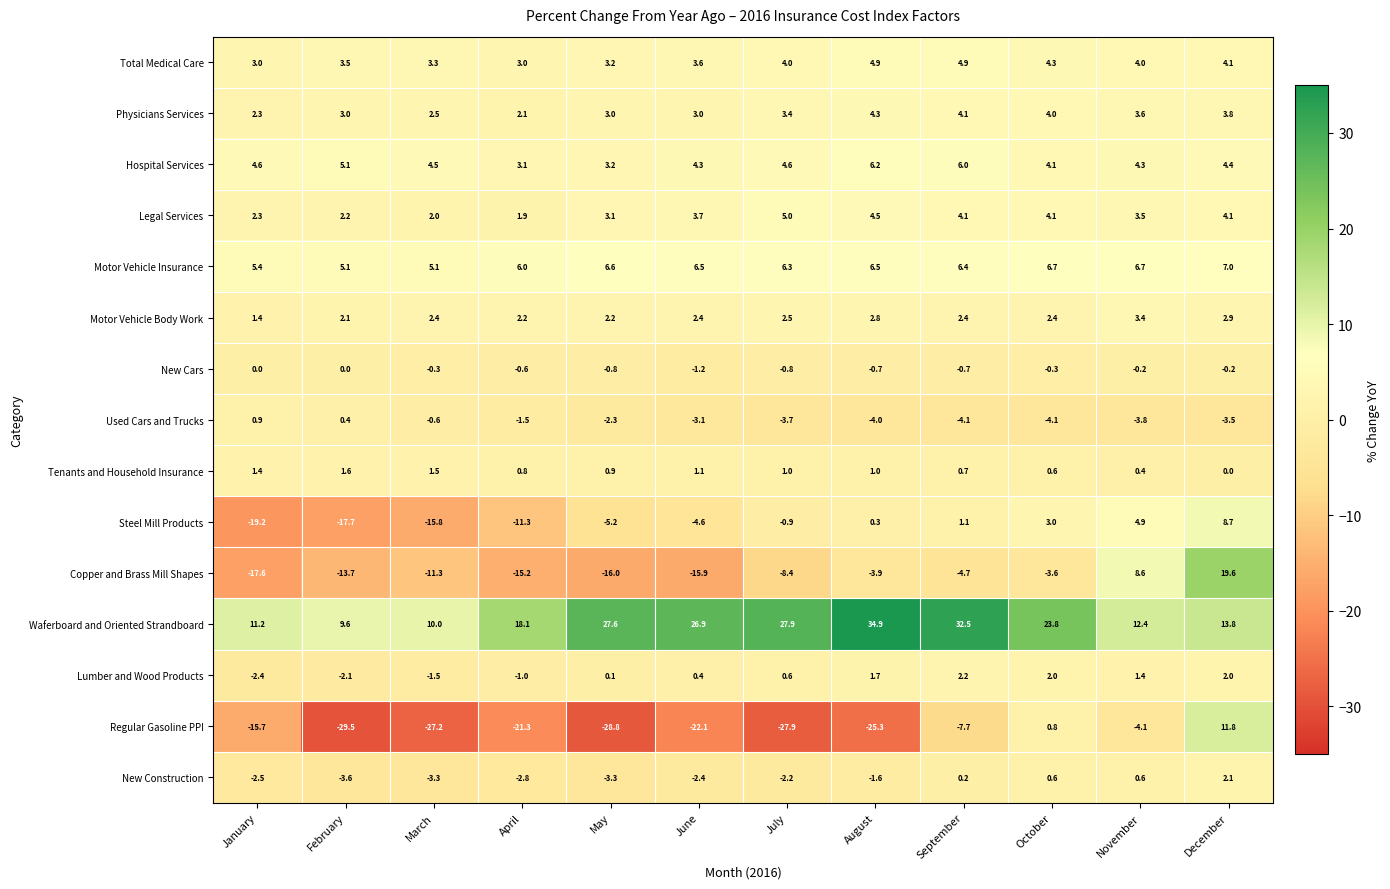

The value of Physicians Services at December is 2.2. True or false?

False